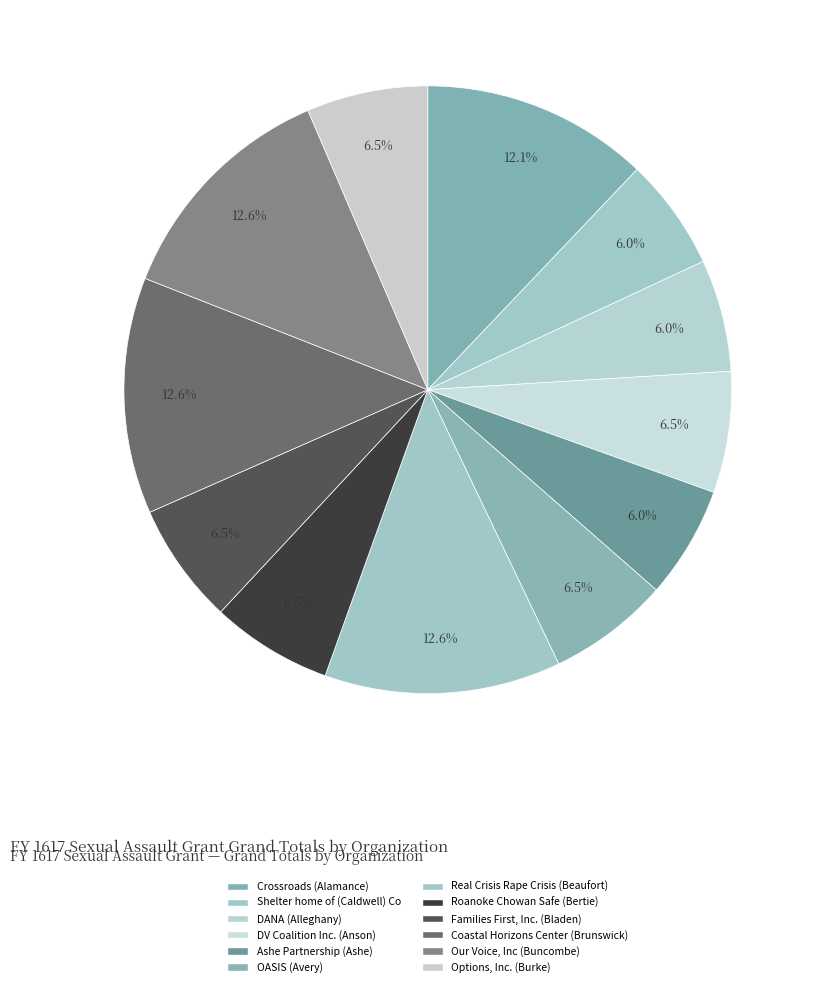

To the nearest percent, what is the difference between the Shelter home of (Caldwell) Co and Coastal Horizons Center (Brunswick) slice percentages?

7%